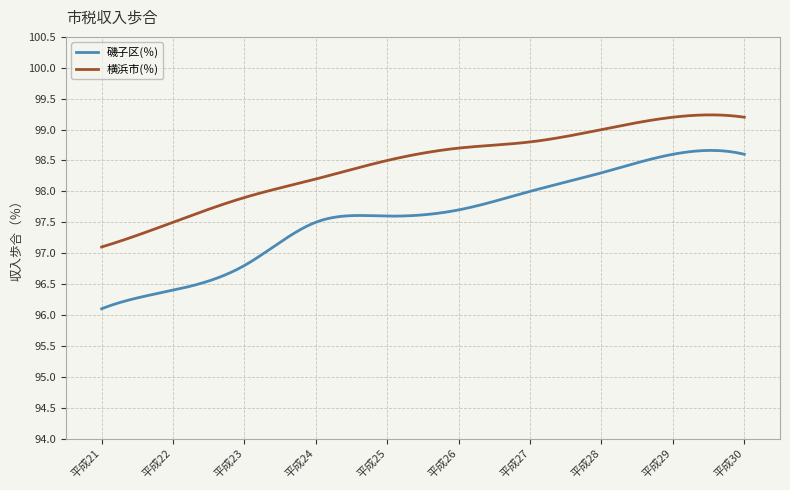

What is the difference between the second highest and minimum values in the 横浜市(％) series?

2.1